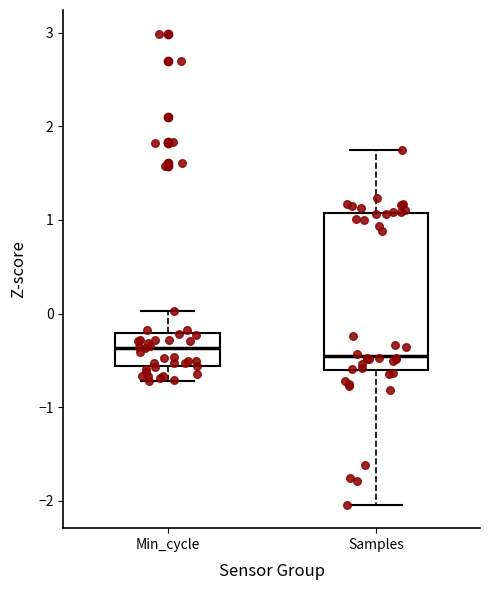

Reading left to right, read every box against the y-axis: the position of its median line, the range the box covers, and the ends of its whiskers. The values are not printed on the chart, so give them approximately, as read against the axis.

Min_cycle: median -0.4, box -0.6 to -0.2, whiskers -0.7 to 0.0
Samples: median -0.4, box -0.6 to 1.1, whiskers -2.0 to 1.7